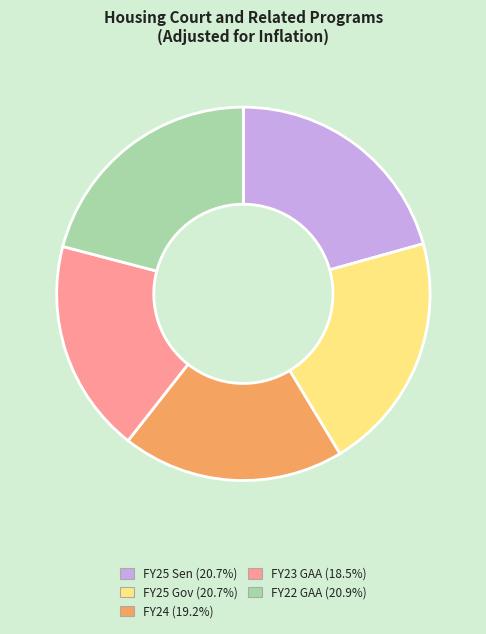

What is the smallest slice in the pie chart?

FY23 GAA